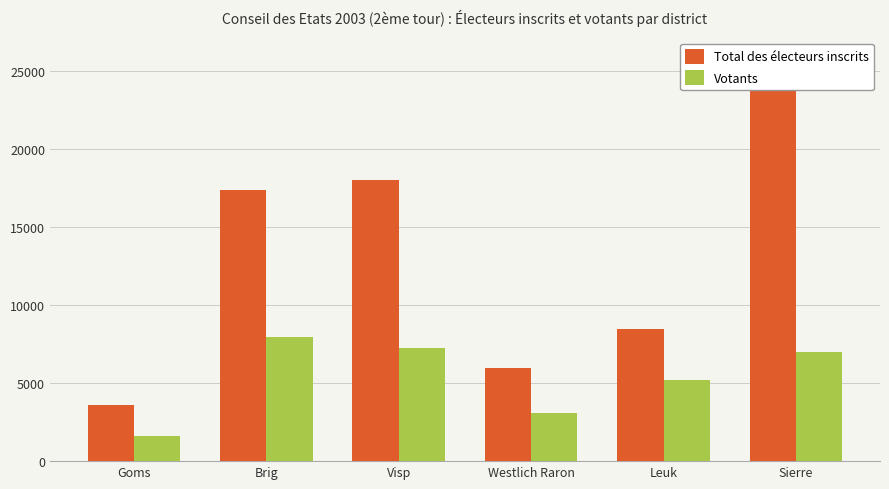

Which category has the lowest value across all series?

Goms